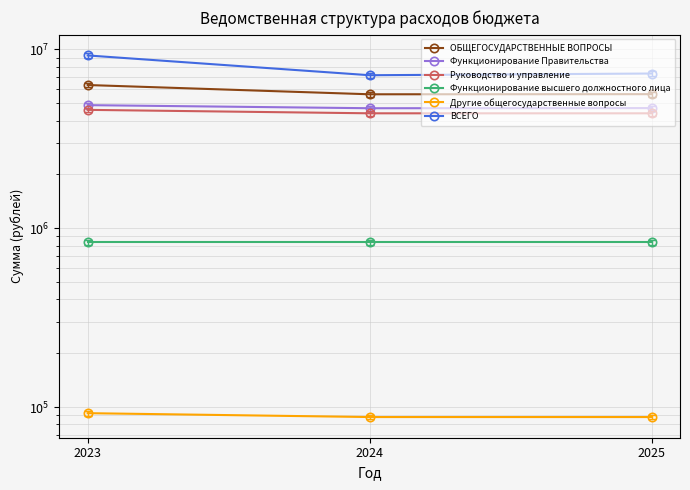

The value of Функционирование высшего должностного лица at 2023 is 1174492.1. True or false?

False